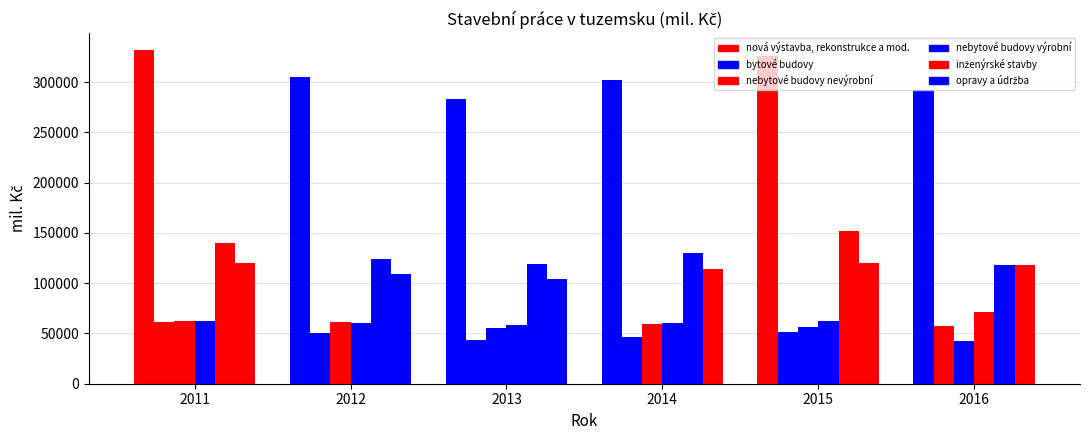

What is the difference between the second highest and second lowest values in the inženýrské stavby series?

20842